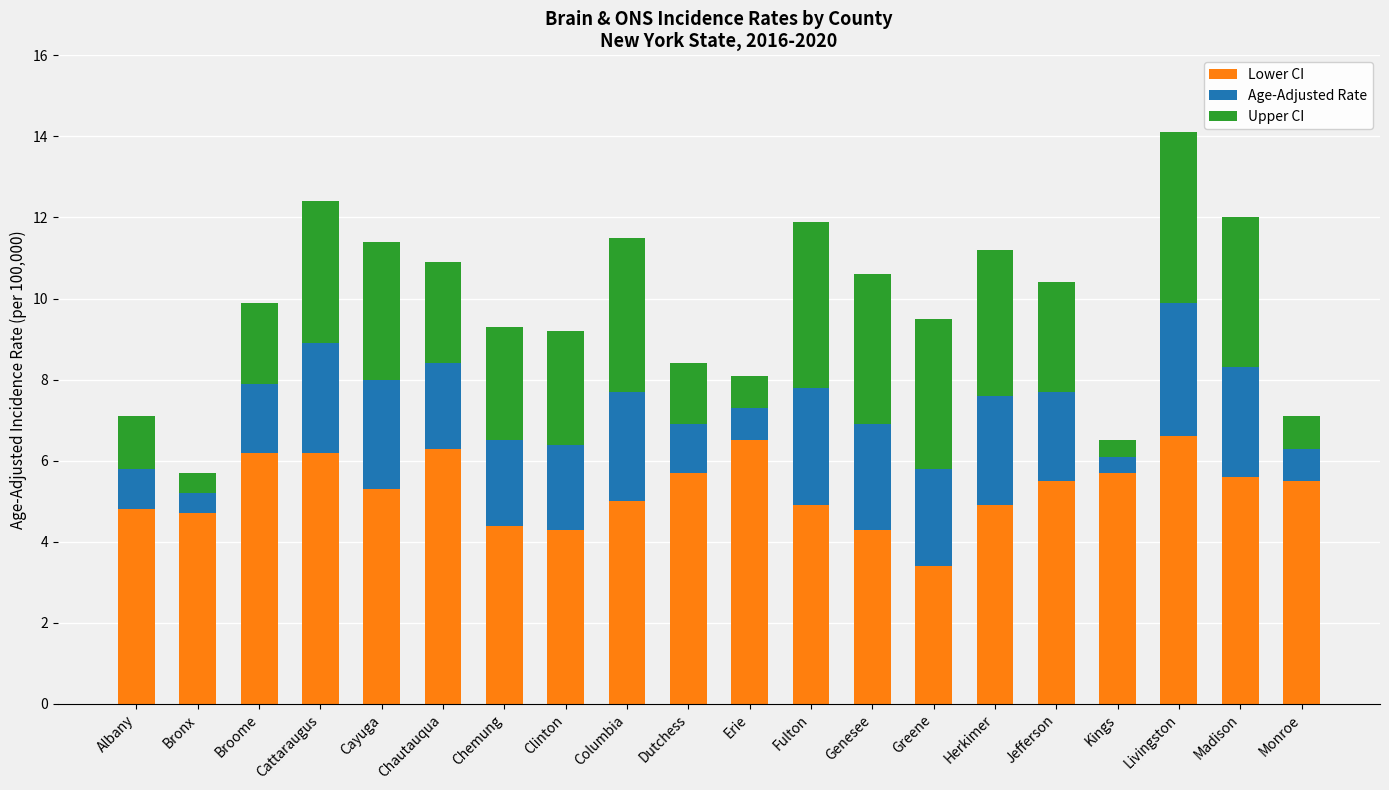

How many distinct data groups are displayed?

3